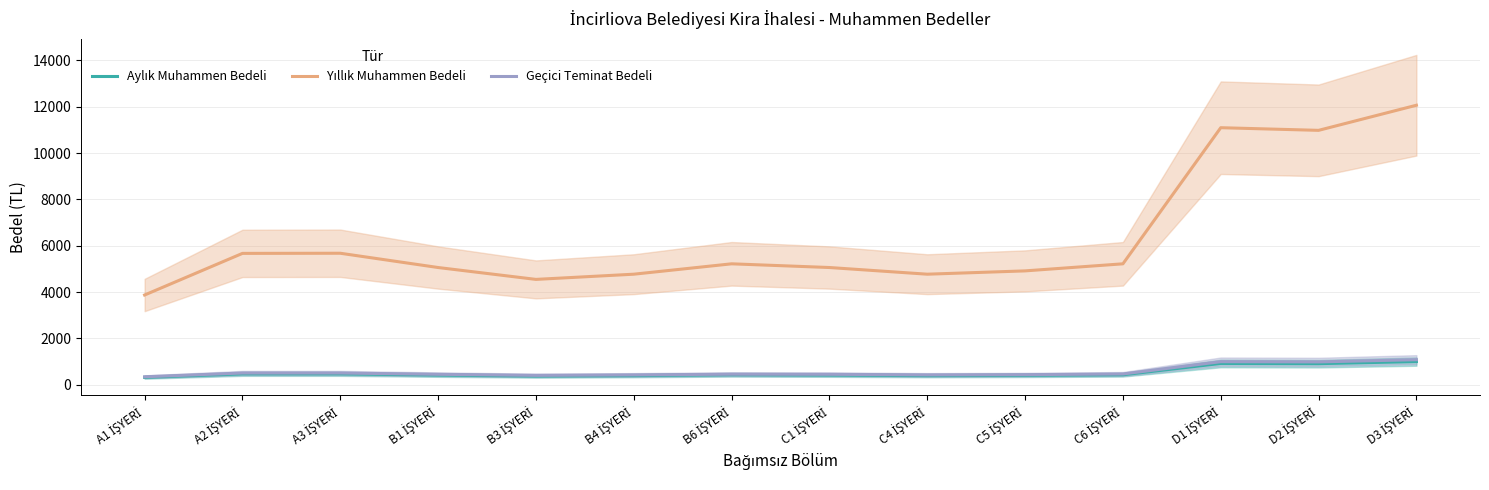

What value does the Aylık Muhammen Bedeli series have at C1 İŞYERİ?

421.8